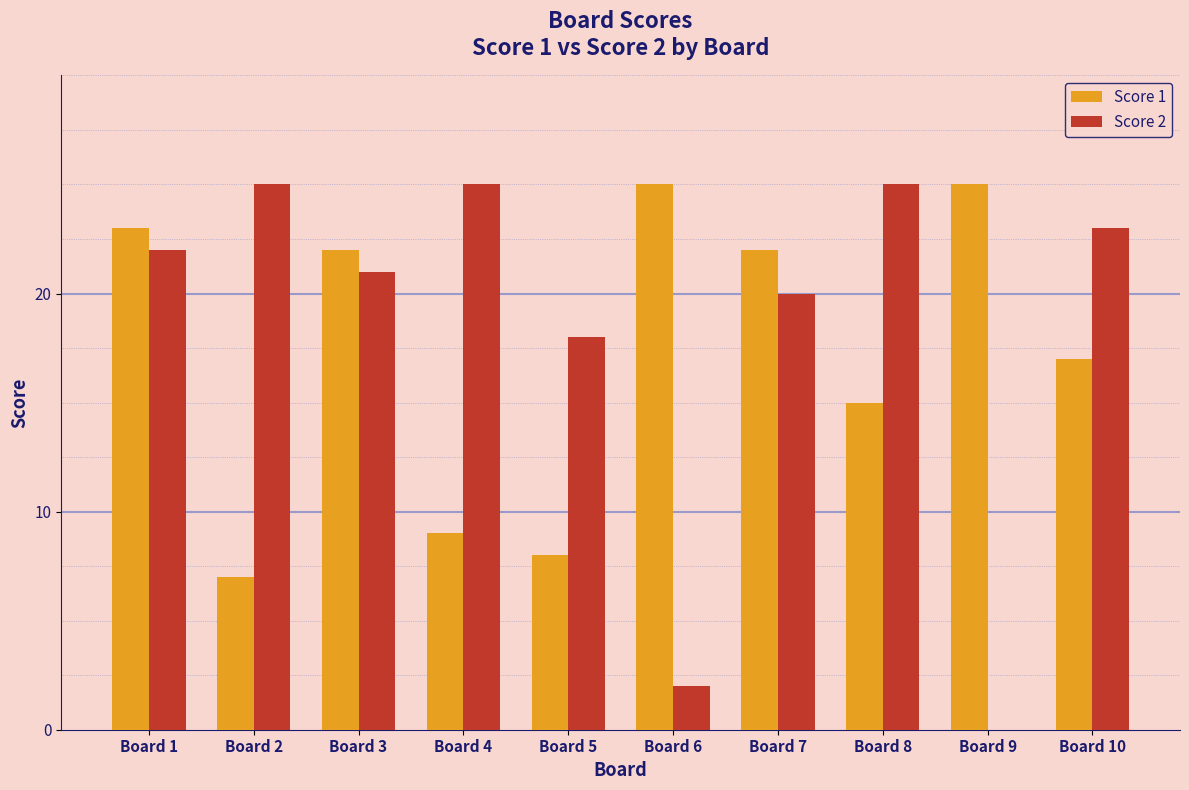

How many groups of bars are there?

10